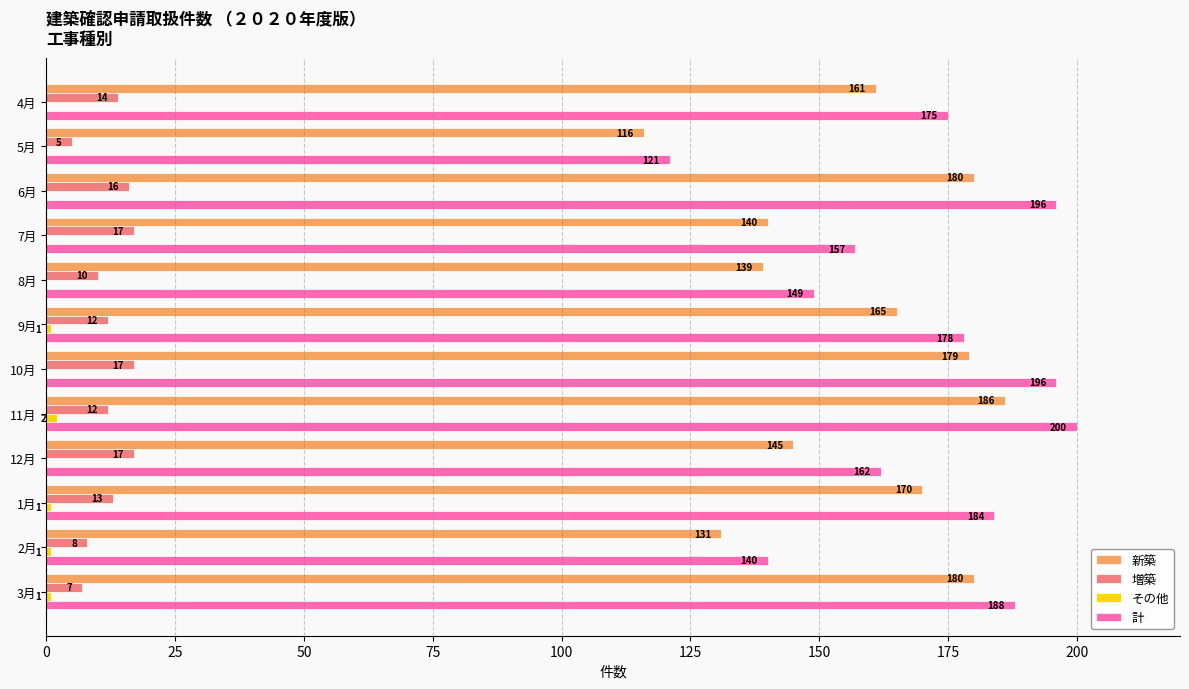

Between 9月 and 3月, which series saw the biggest shift?

新築